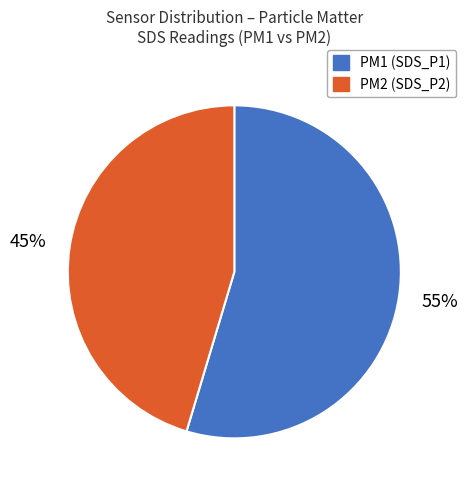

Is there any slice that represents more than half of the pie?

Yes